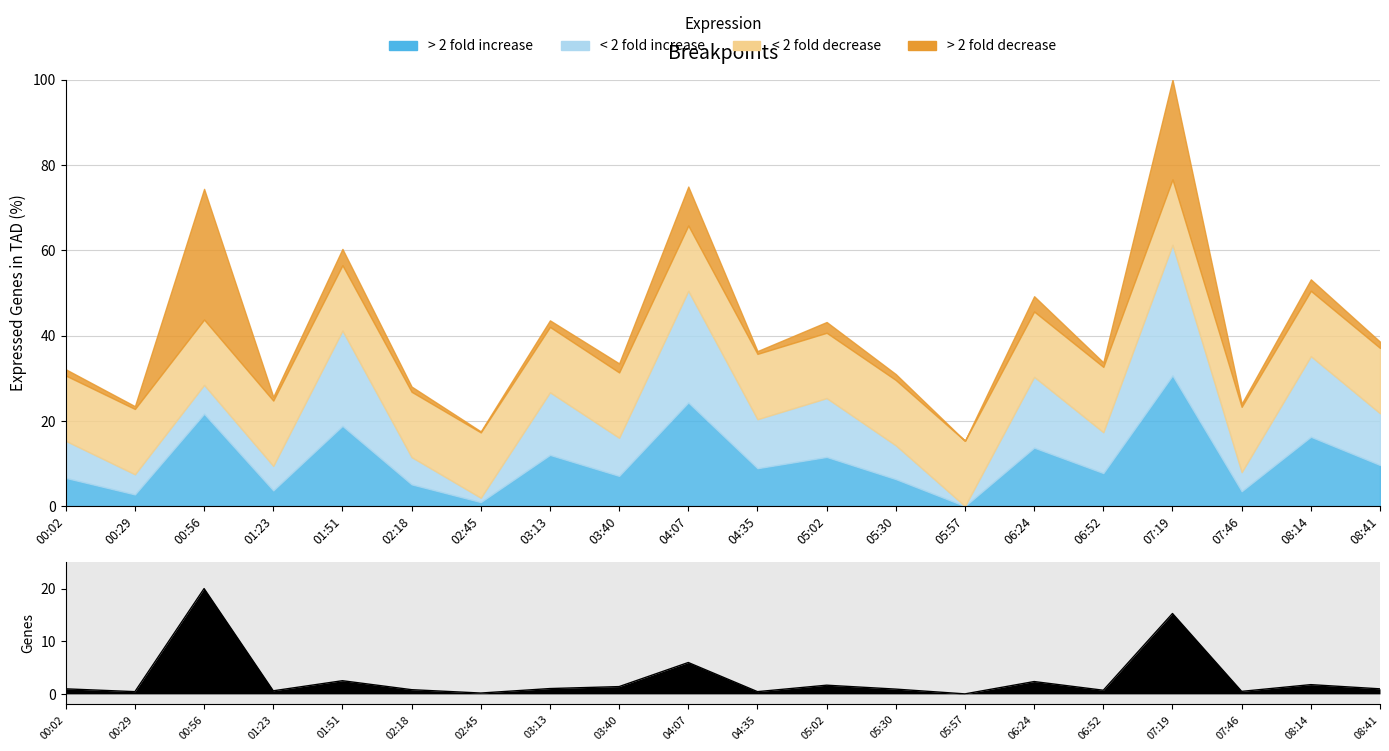

What is the sum of all values?

58.2